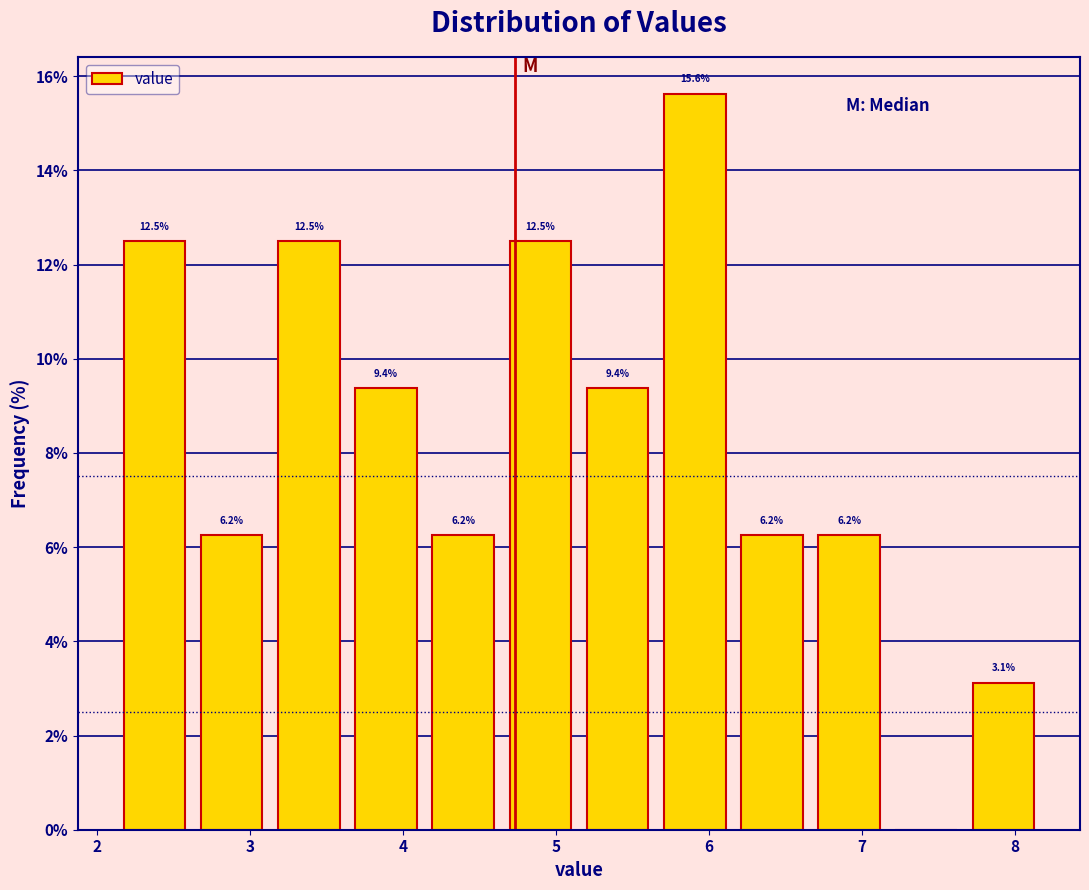

Over which range of the x-axis is the bar tallest?

5.7 to 6.2